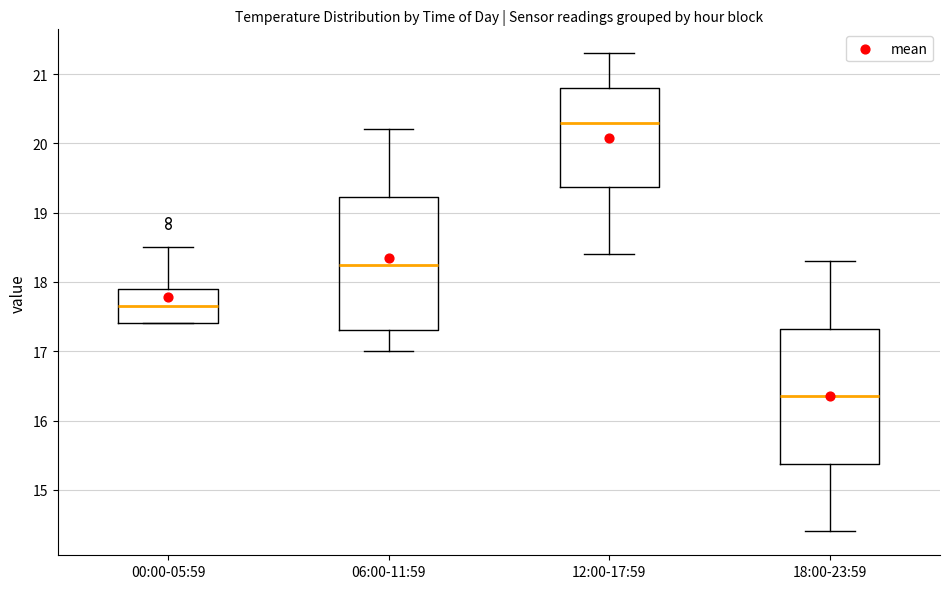

Which box's median line is the lowest?

18:00-23:59